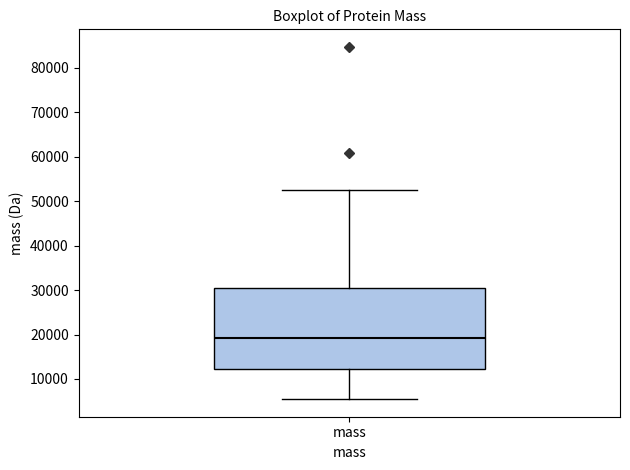

Read this box plot against the y-axis: the position of the median line, the range covered by the box, and the ends of both whiskers. The values are not printed on the chart, so give them approximately, as read against the axis.

median 19000, box 12000 to 30000, whiskers 5000 to 53000